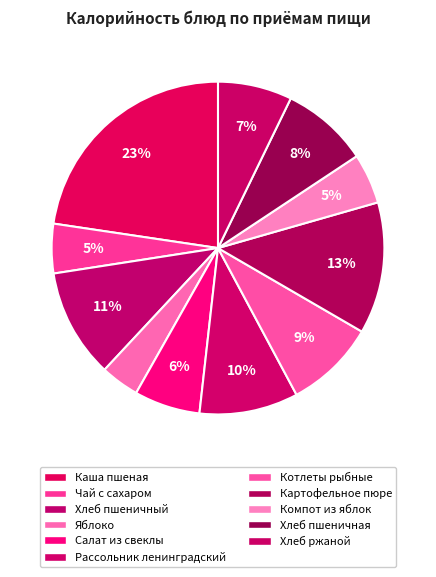

Count the number of slices in the pie.

11